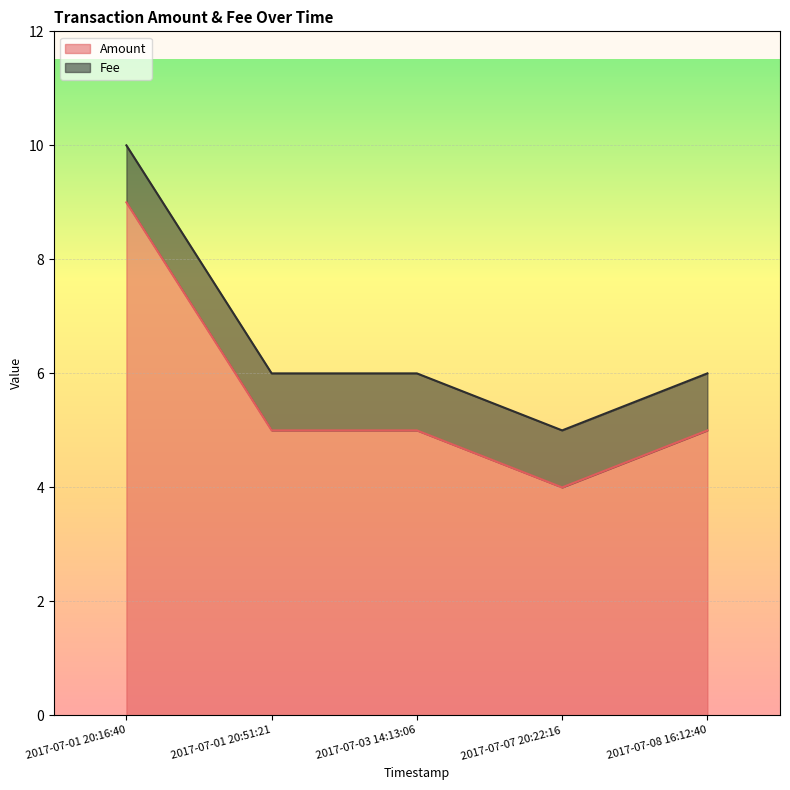

What position from the left is 2017-07-01 20:16:40?

1